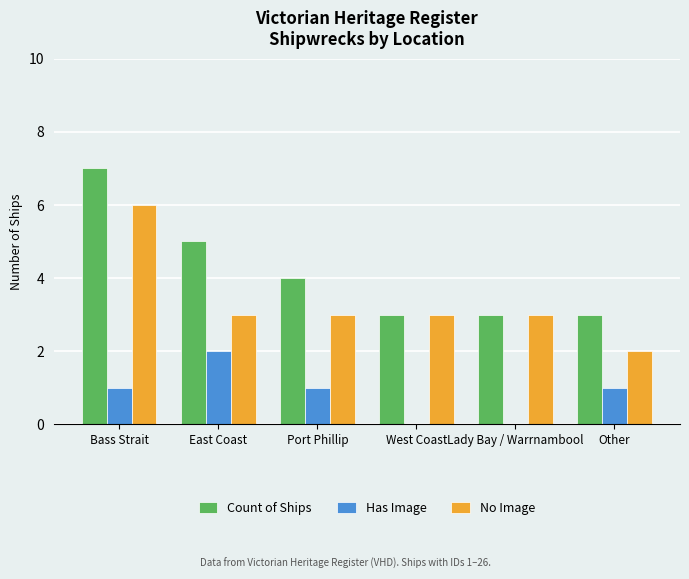

Count the No Image values in the range 3 to 4.

4